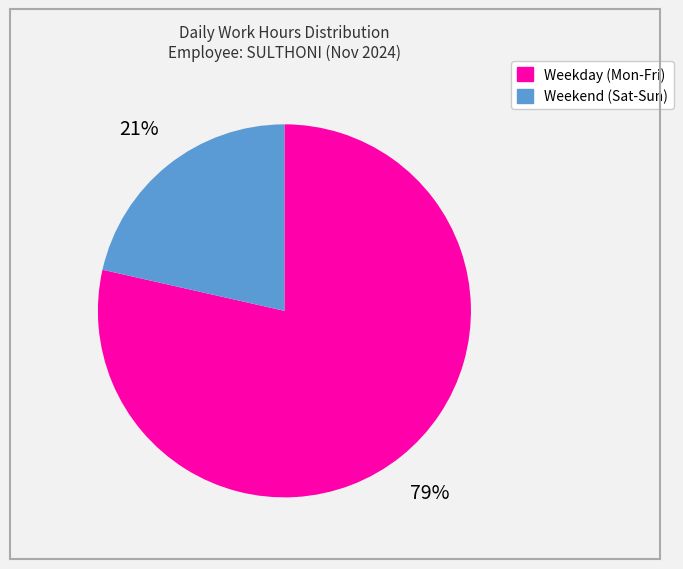

Is there a majority slice in this chart?

Yes